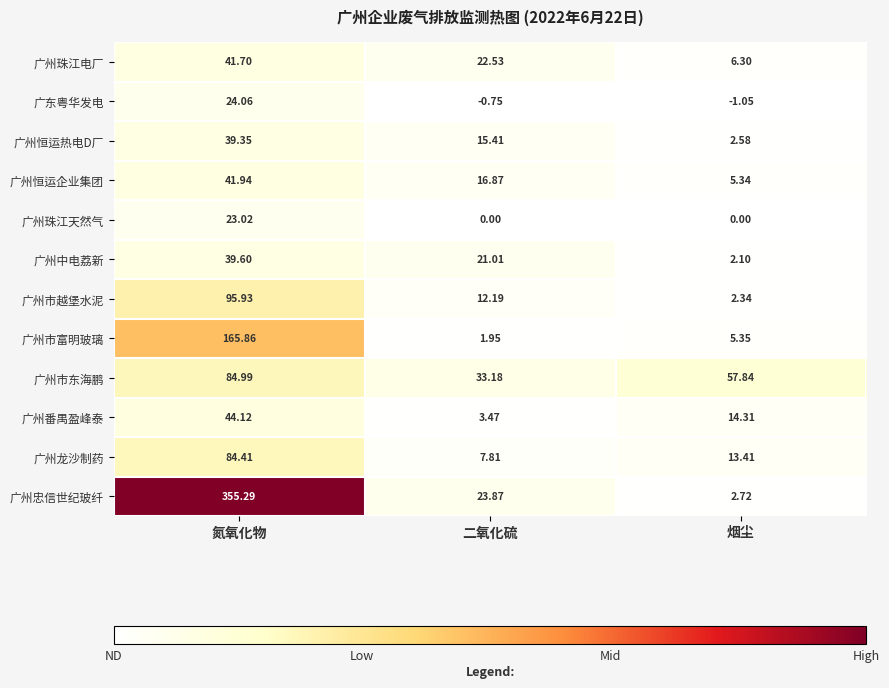

Where is 广州恒运企业集团 nearest to the value 23?

二氧化硫